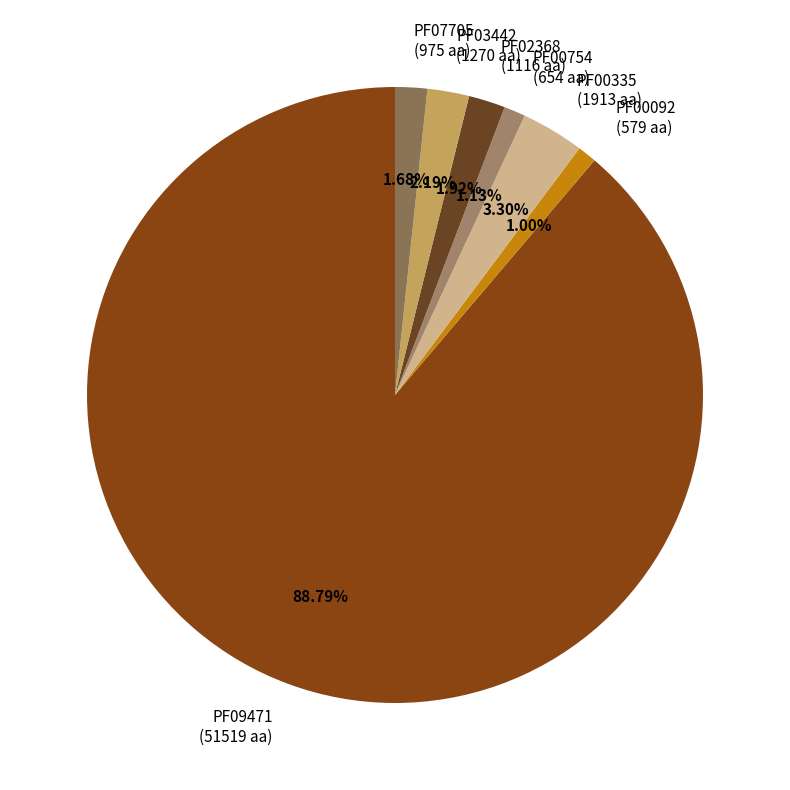

Count the number of slices in the pie.

7